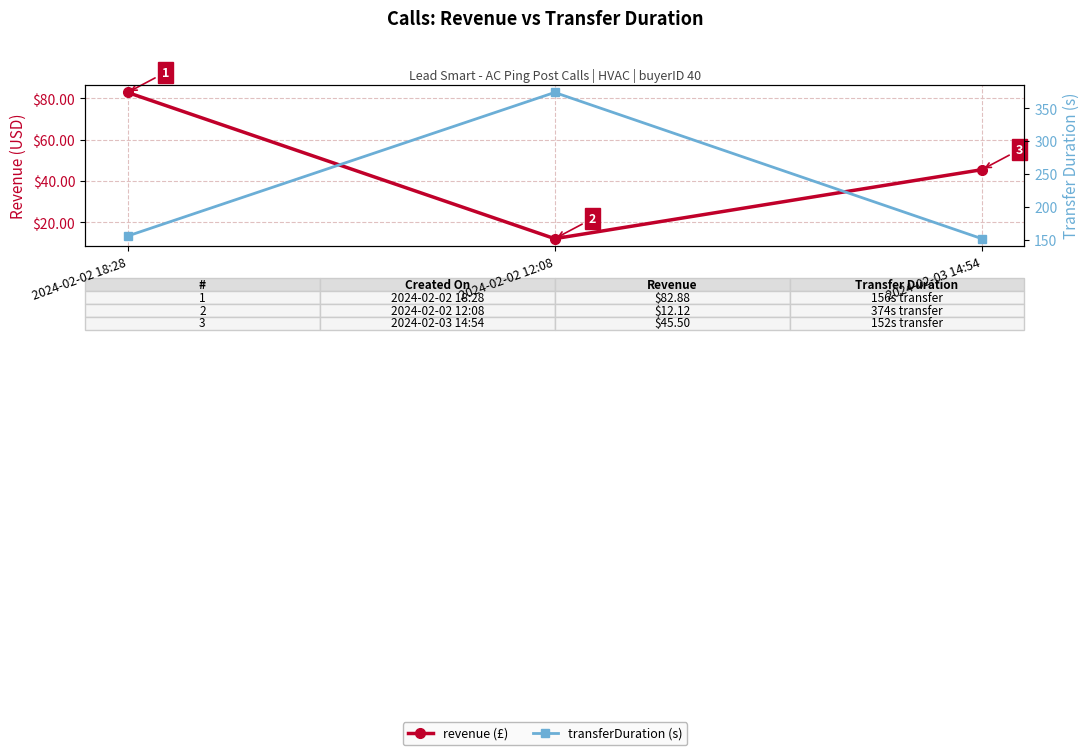

Reading left to right, extract all data points from this chart.

revenue (£): 82.9	12.1	45.5
transferDuration (s): 156.0	374.0	152.0